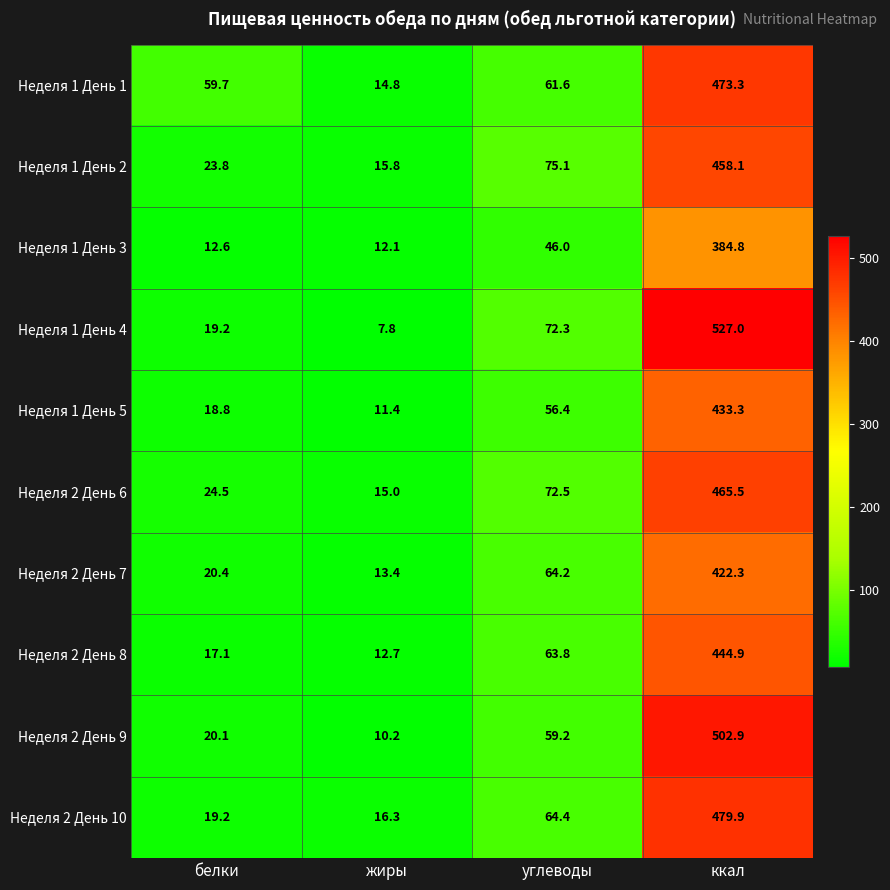

The Неделя 1 День 2 series shows 23.8 at белки. True or false?

True